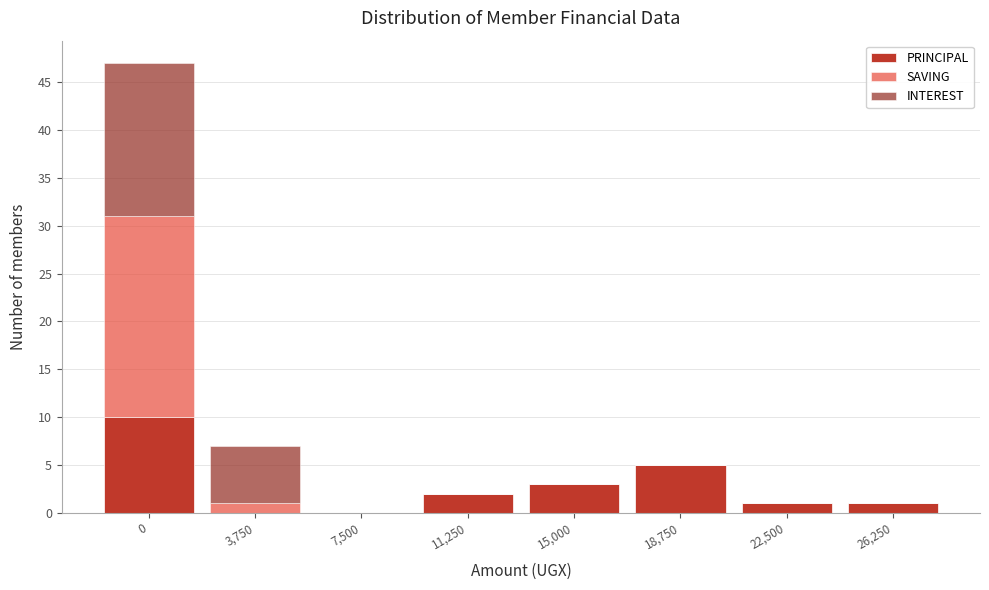

Reading left to right, what are the values for PRINCIPAL?

0=10	3,750=0	7,500=0	11,250=2	15,000=3	18,750=5	22,500=1	26,250=1